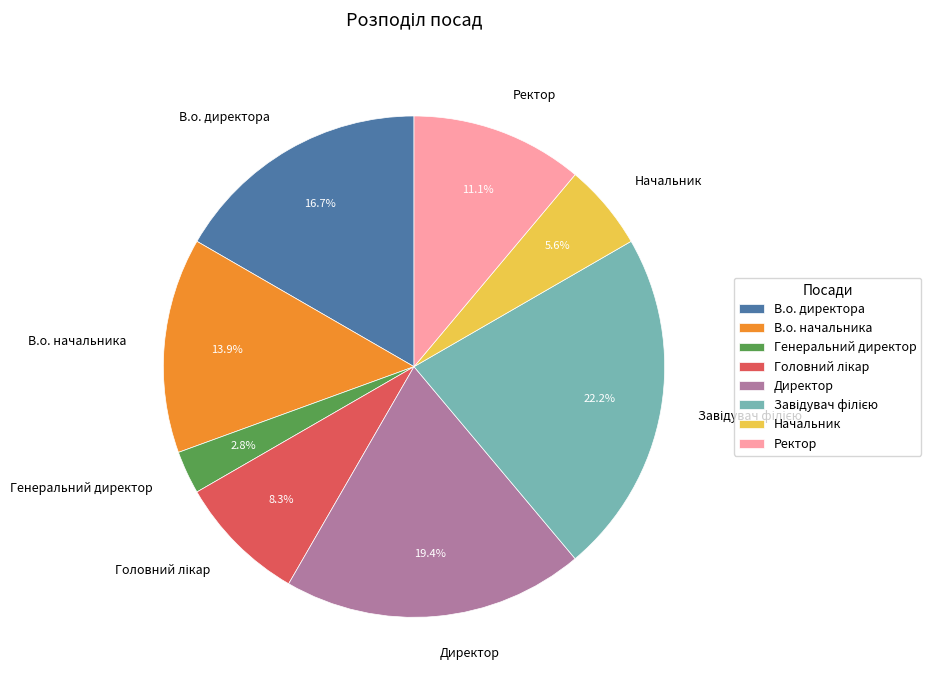

Combined, what portion of the pie is В.о. начальника and Ректор?

25.0%